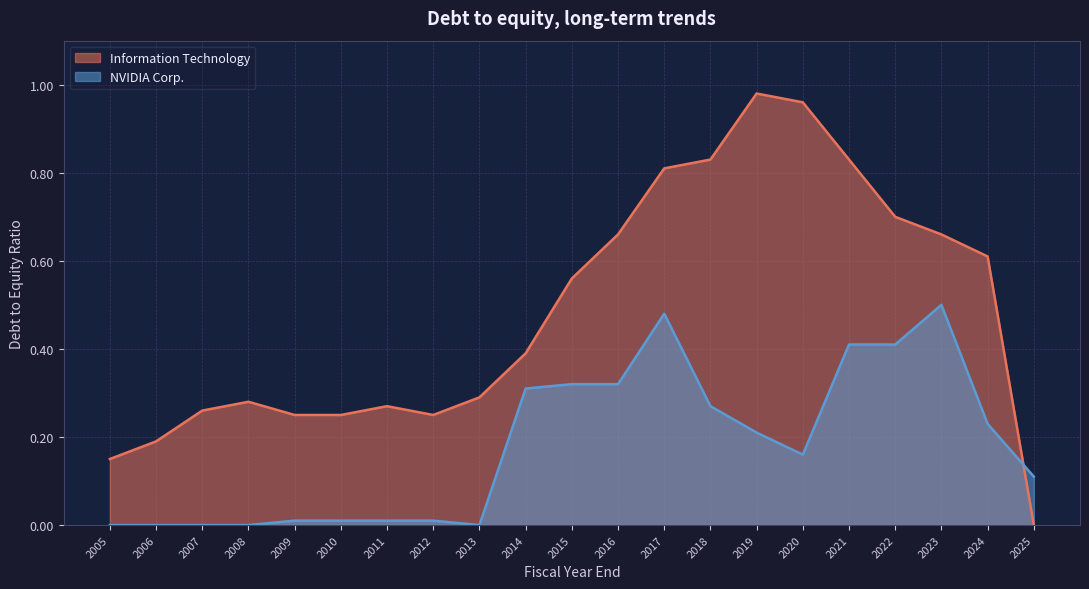

Is it true that Information Technology equals 0.4 at 2008?

False